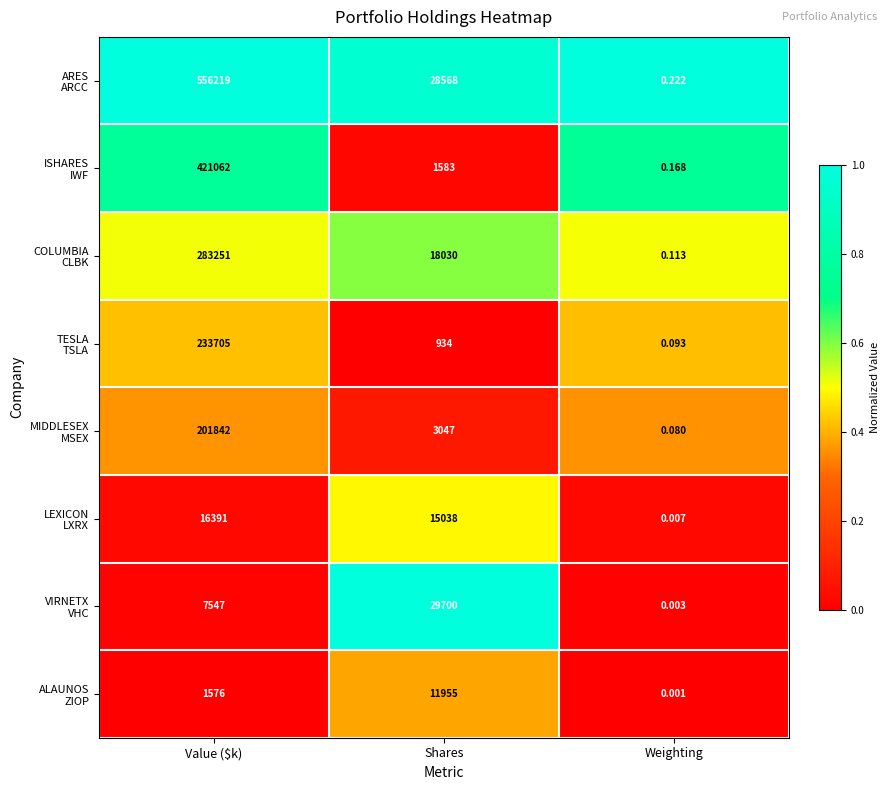

How many distinct data groups are displayed?

8